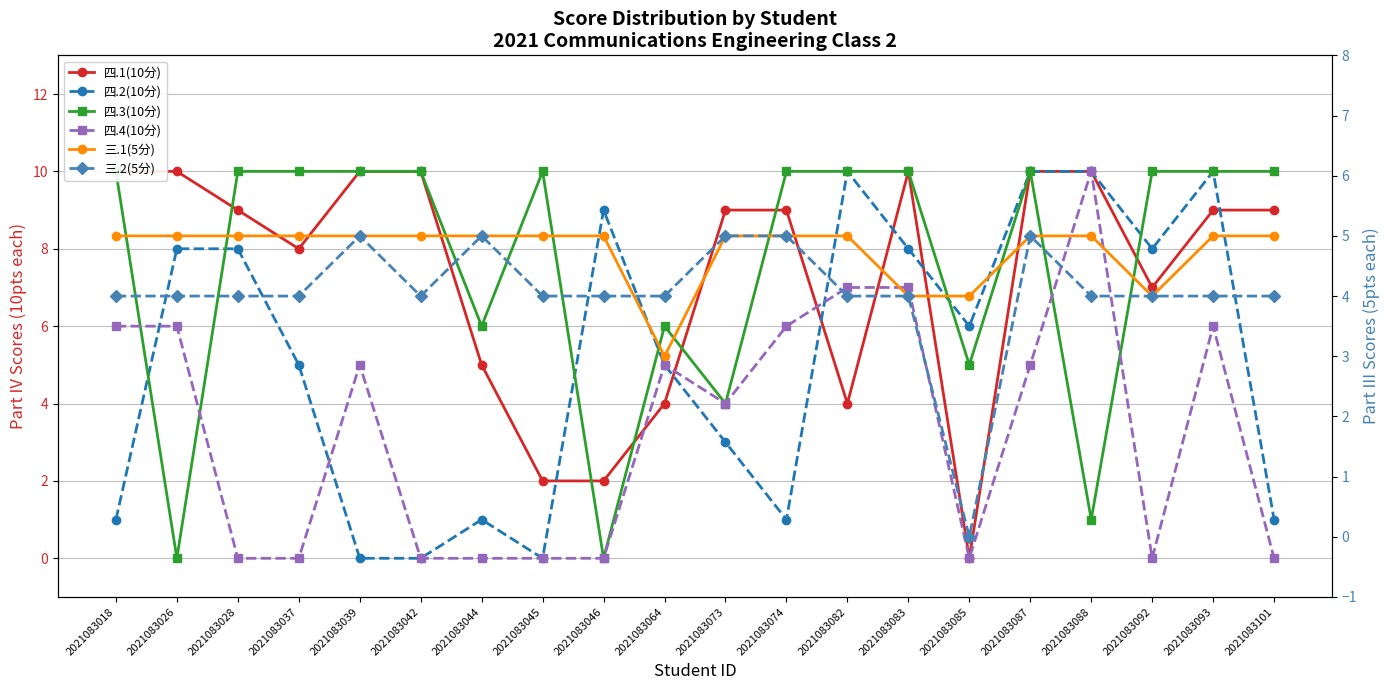

The 三.2(5分) series shows 0 at 2021083085. True or false?

True